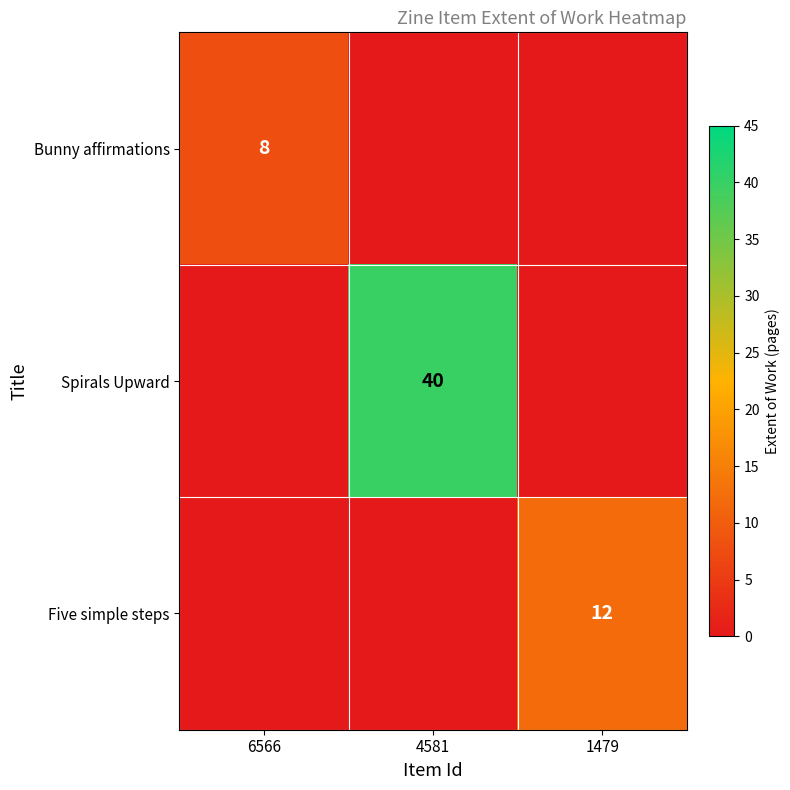

The Bunny affirmations series shows 3 at 6566. True or false?

False